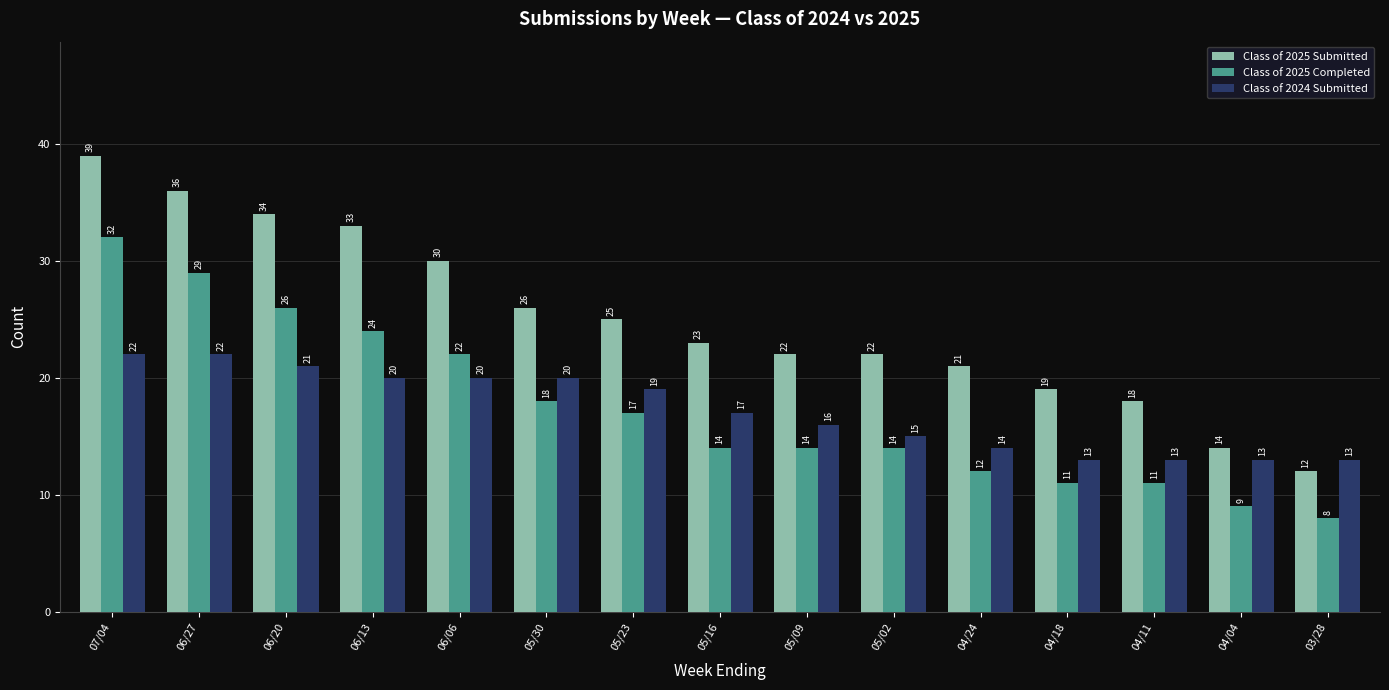

Rank the series by their maximum value, from highest to lowest.

Class of 2025 Submitted, Class of 2025 Completed, Class of 2024 Submitted